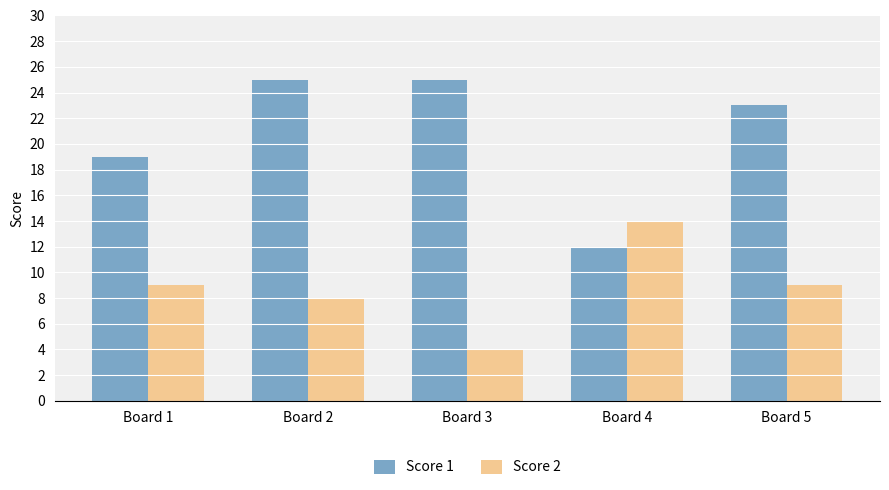

Reading right to left, list all the values displayed in this chart.

Score 1: Board 5=23	Board 4=12	Board 3=25	Board 2=25	Board 1=19
Score 2: Board 5=9	Board 4=14	Board 3=4	Board 2=8	Board 1=9